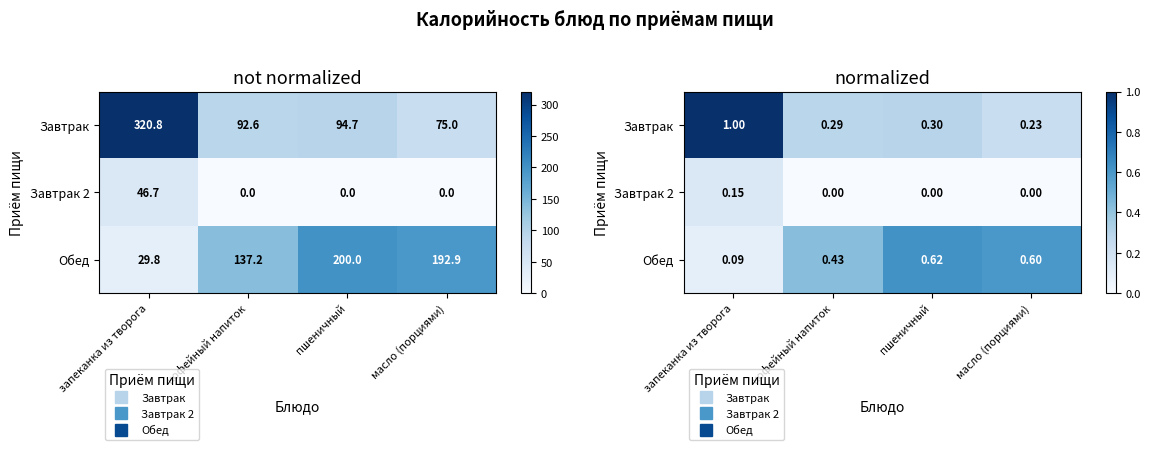

Is it true that Завтрак equals 1.0 at запеканка из творога?

True